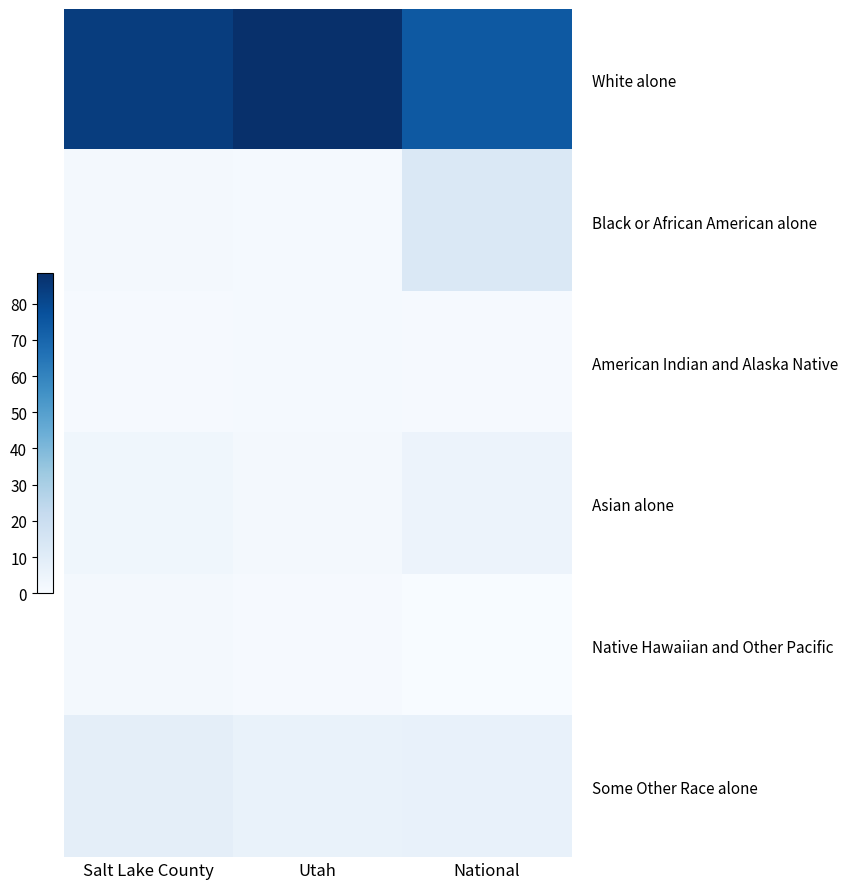

Reading right to left, list all the values displayed in this chart.

White alone: National=74.6	Utah=88.5	Salt Lake County=83.8
Black or African American alone: National=13.0	Utah=1.1	Salt Lake County=1.6
American Indian and Alaska Native: National=1.0	Utah=1.2	Salt Lake County=0.9
Asian alone: National=4.9	Utah=2.1	Salt Lake County=3.4
Native Hawaiian and Other Pacific: National=0.2	Utah=0.9	Salt Lake County=1.6
Some Other Race alone: National=6.4	Utah=6.2	Salt Lake County=8.6